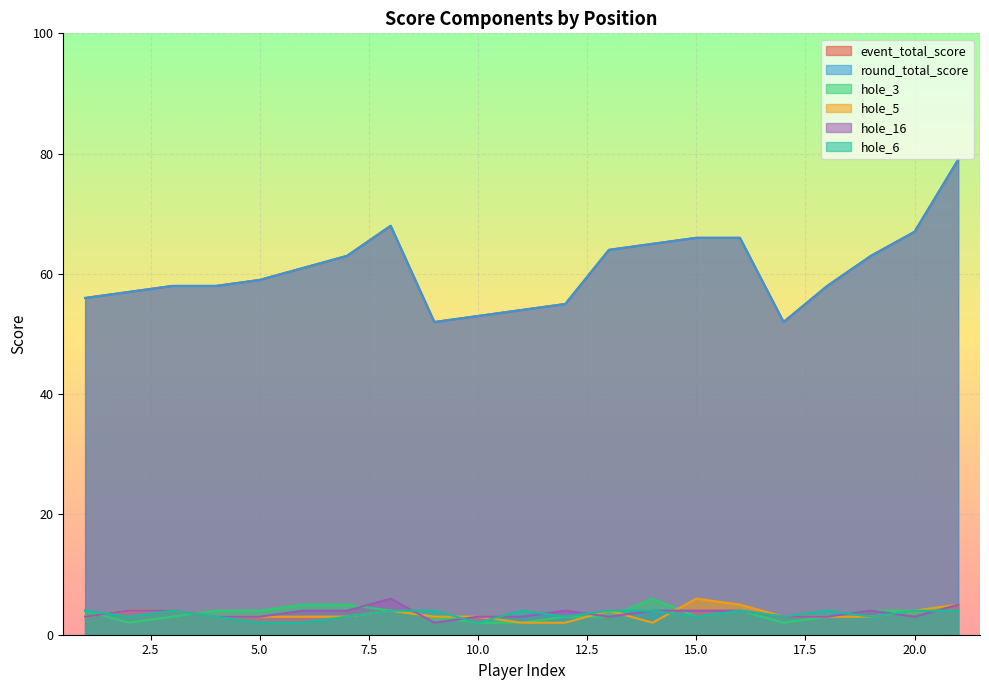

In hole_5, how many points are lower than both neighbors (excluding endpoints)?

1